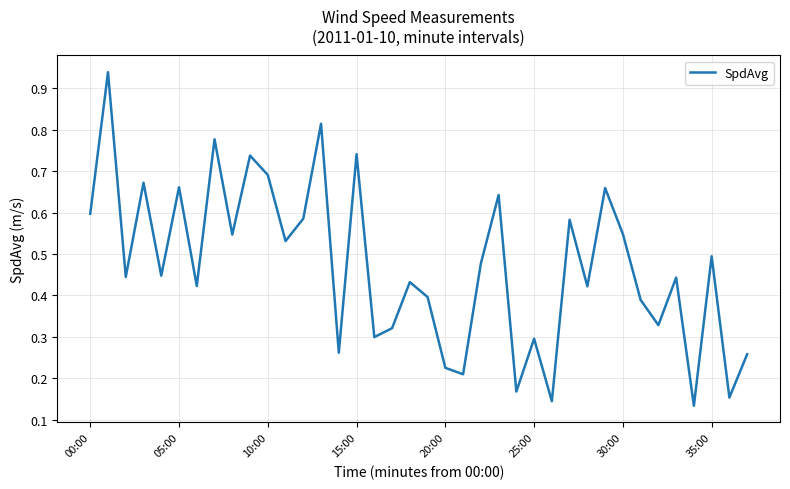

What is the label of the 22nd point from the right?

16